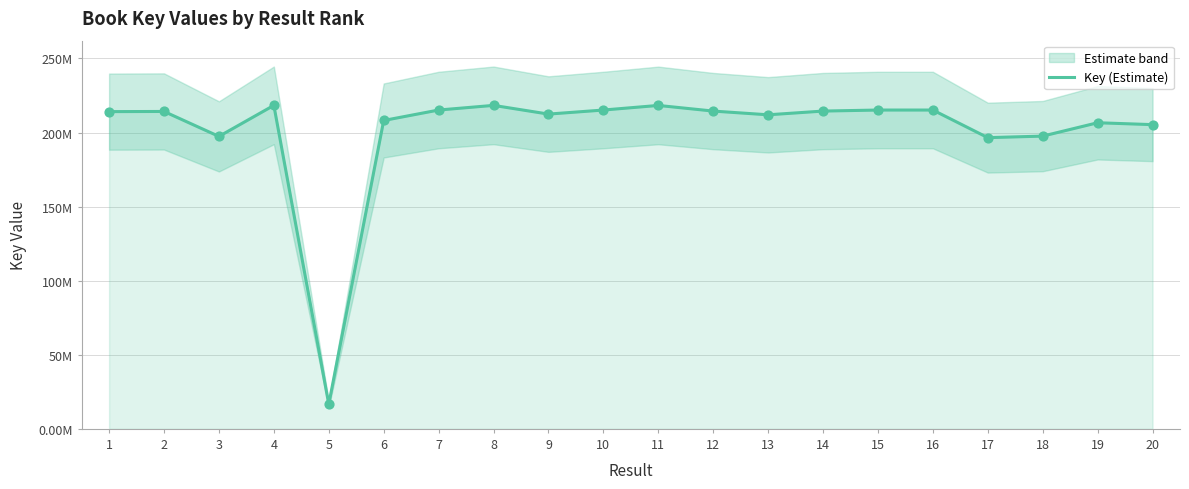

Between 11 and 19, which is larger?

11